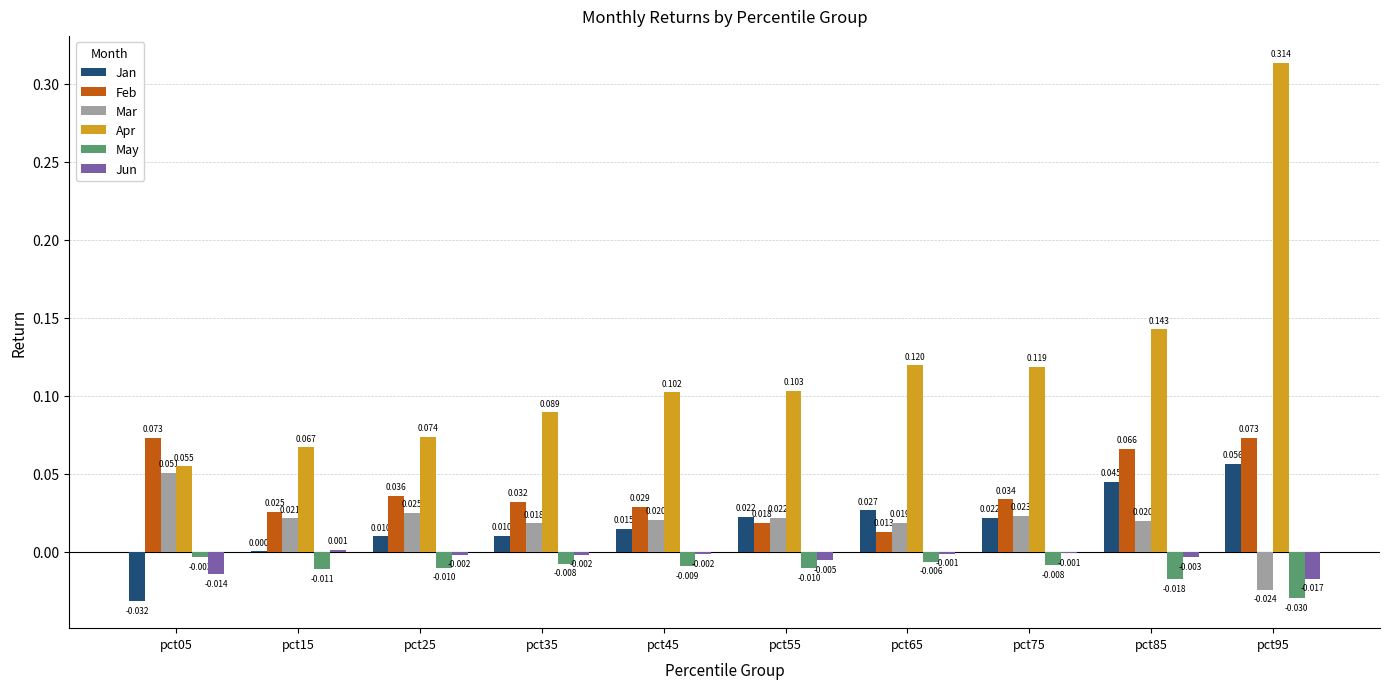

What are all the series names shown in the legend?

Jan, Feb, Mar, Apr, May, Jun